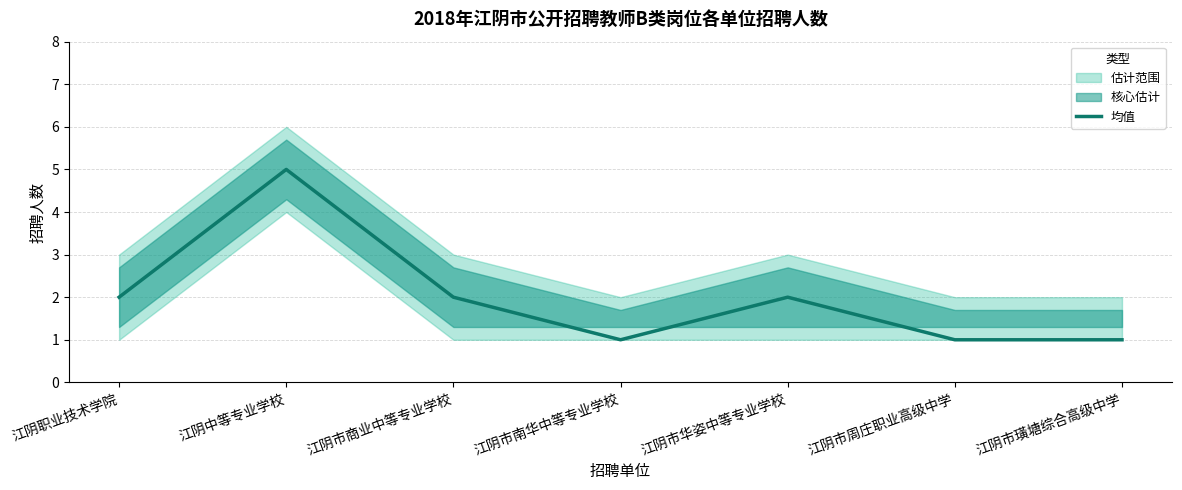

What position from the left is 江阴市周庄职业高级中学?

6